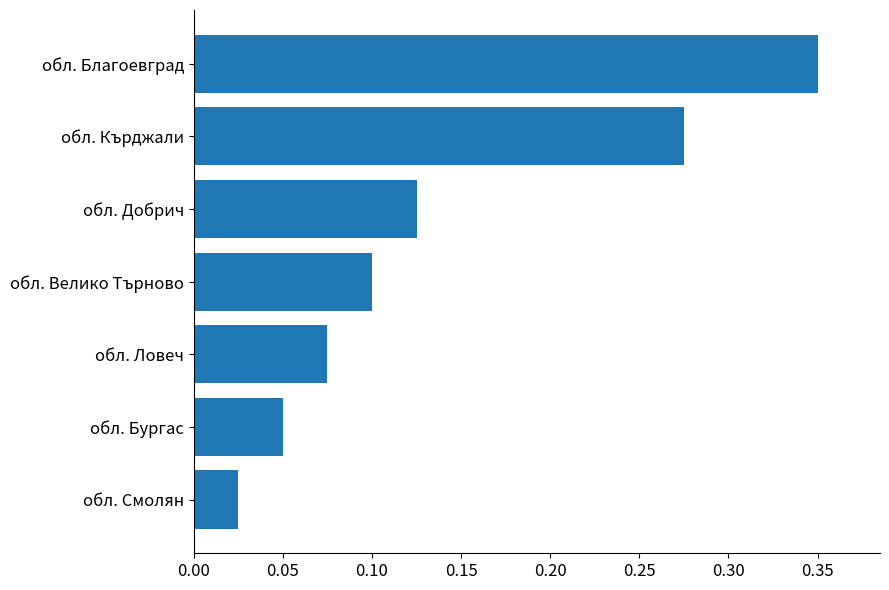

The chart shows a value of 0.1 at обл. Велико Търново. True or false?

True